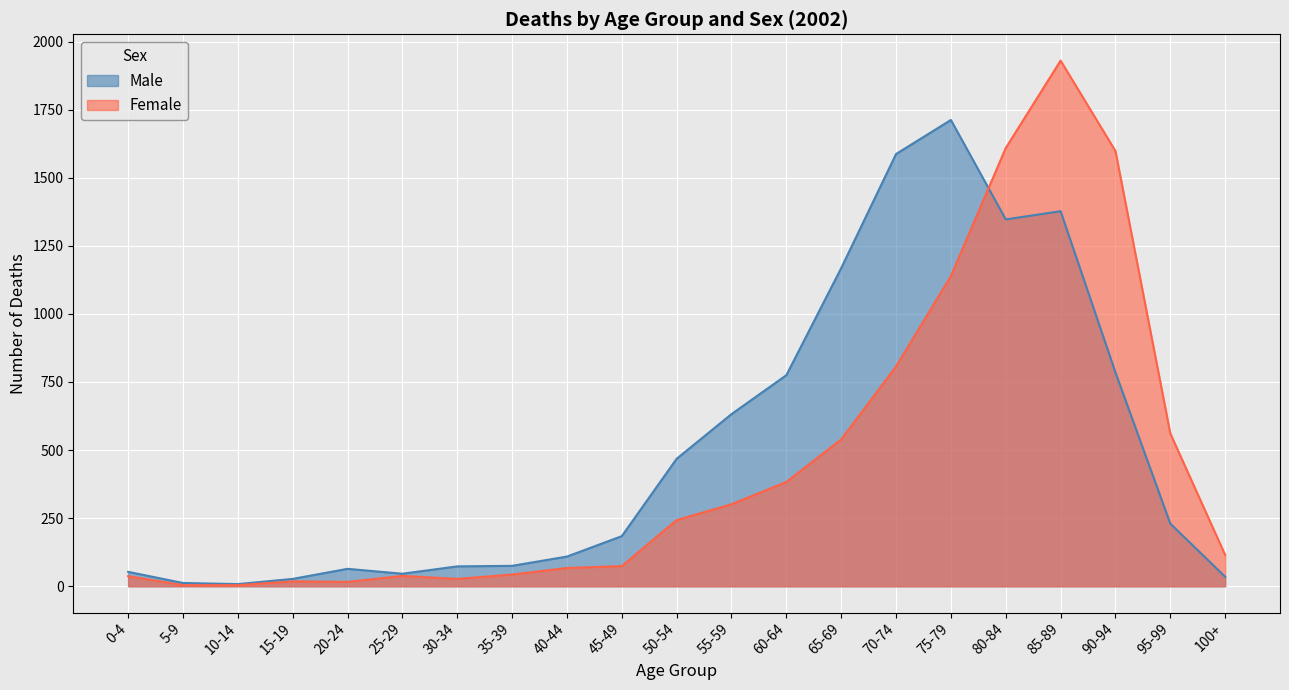

Which series changed the most between 0-4 and 75-79?

Male